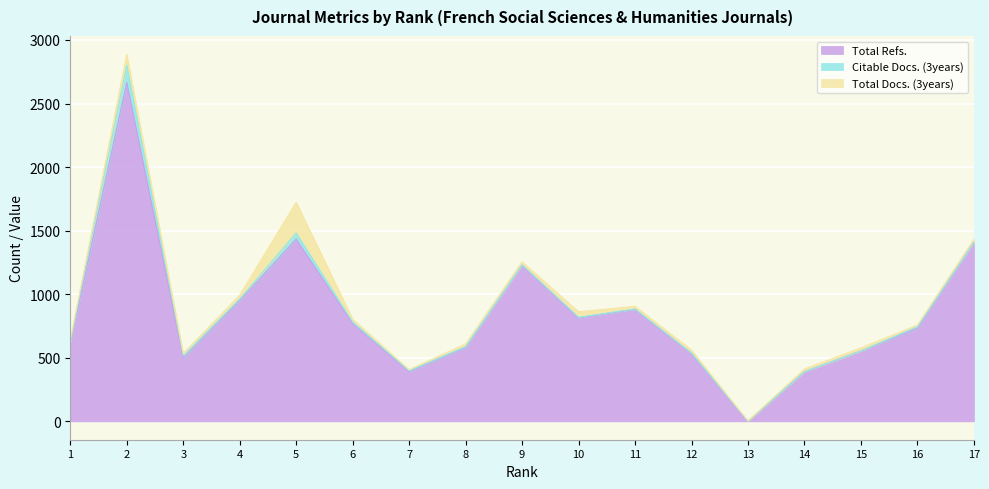

List the series in order of their peak value, highest first.

Total Refs., Total Docs. (3years), Citable Docs. (3years)